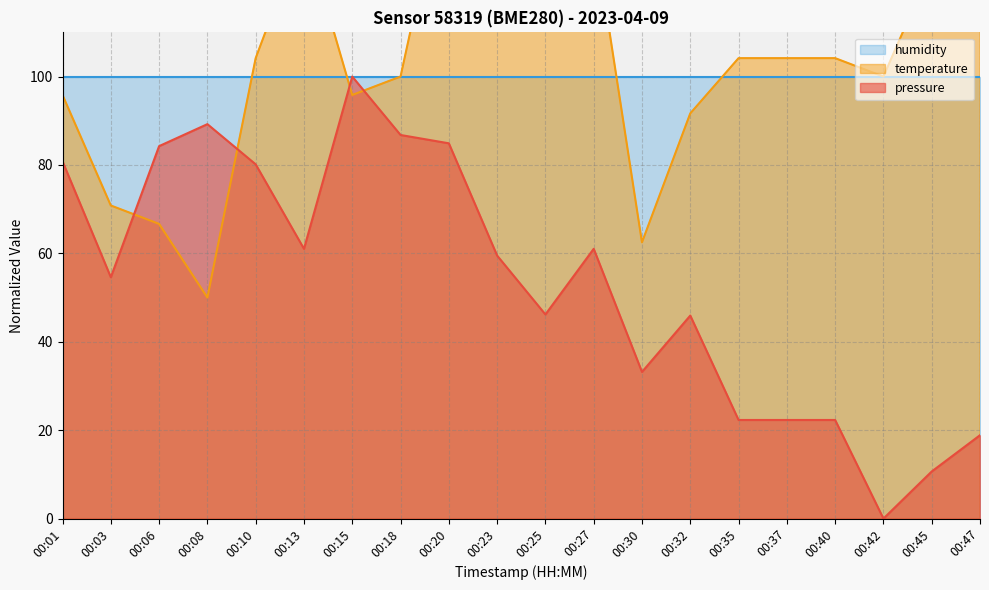

True or false: pressure has a value of 36.0 at 00:35.

False